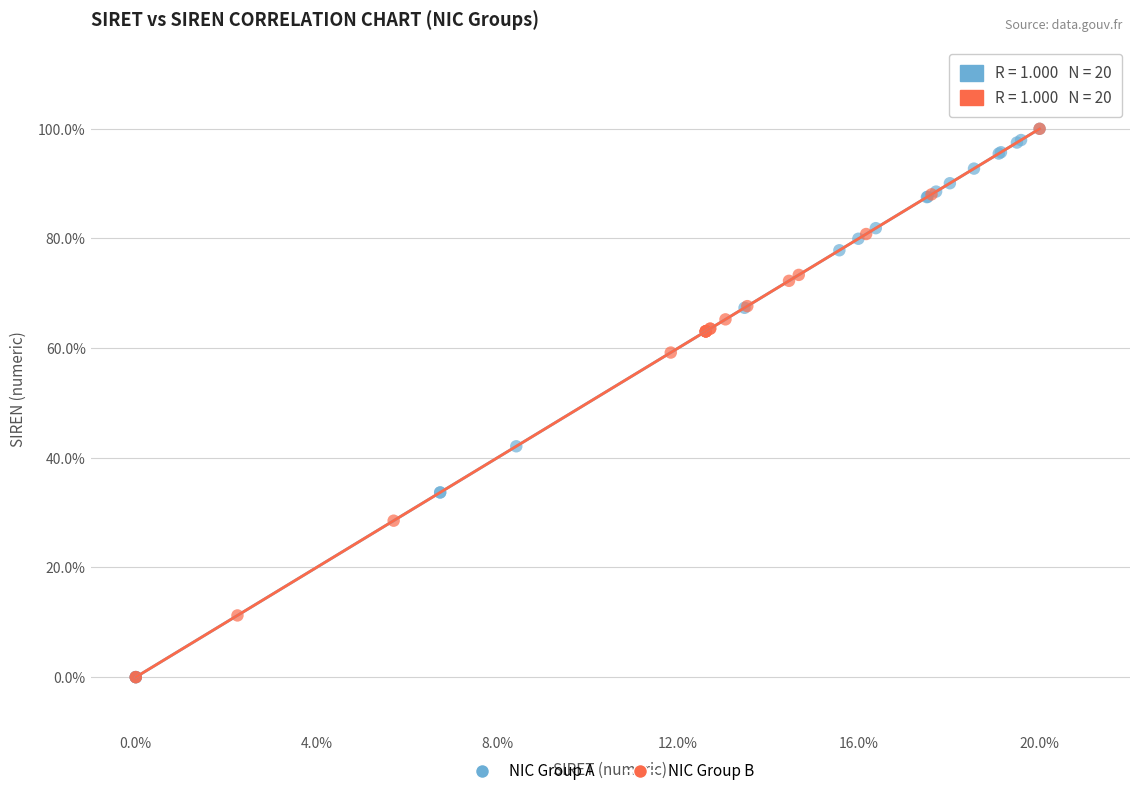

What are all the series names shown in the legend?

NIC Group A, NIC Group B